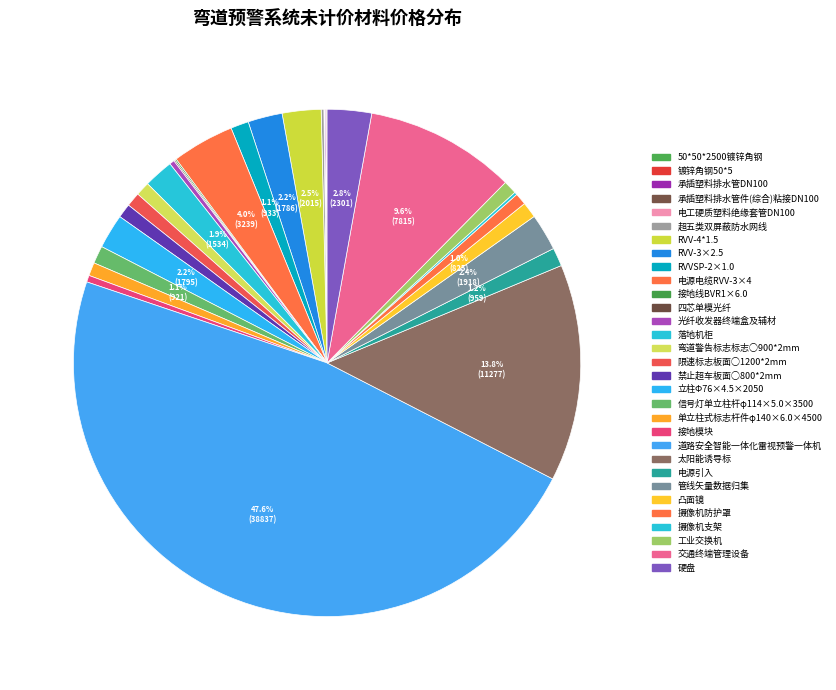

What is the ratio of the value at 电源电缆RVV-3×4 to the value at RVV-3×2.5?

1.8